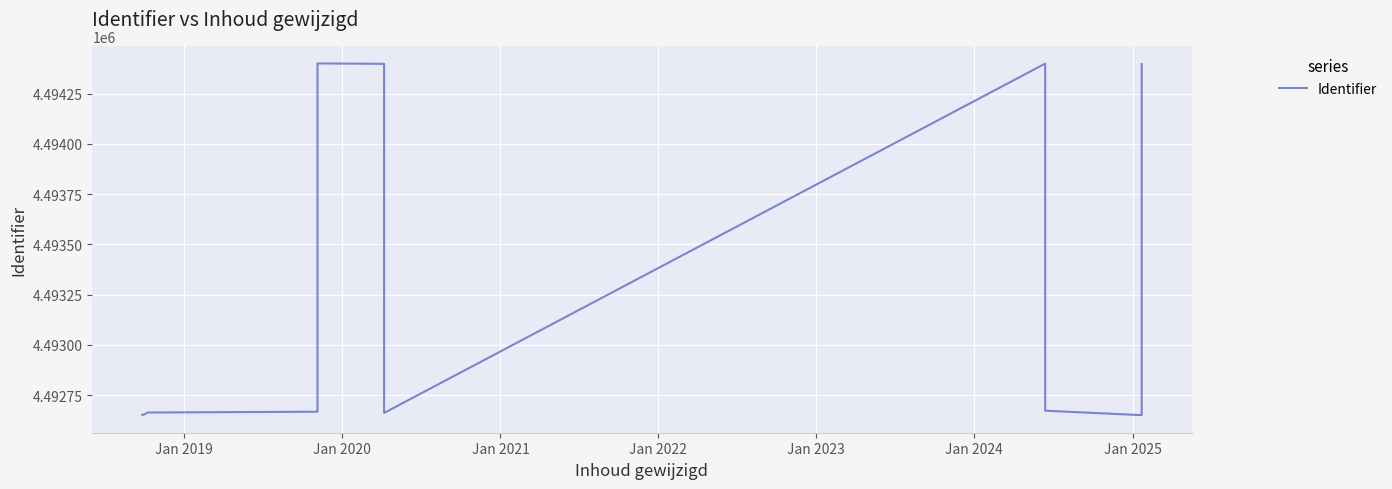

How many values exceed 4492669?

6